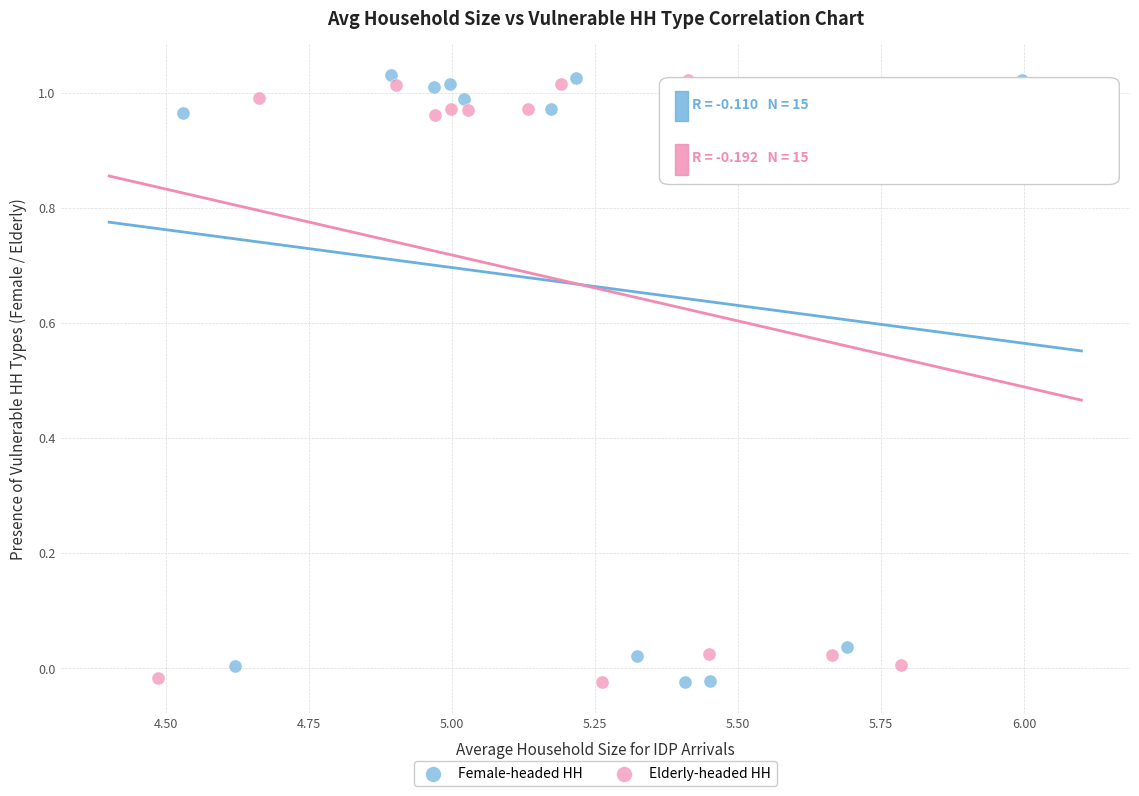

What are all the series names shown in the legend?

Female-headed HH, Elderly-headed HH